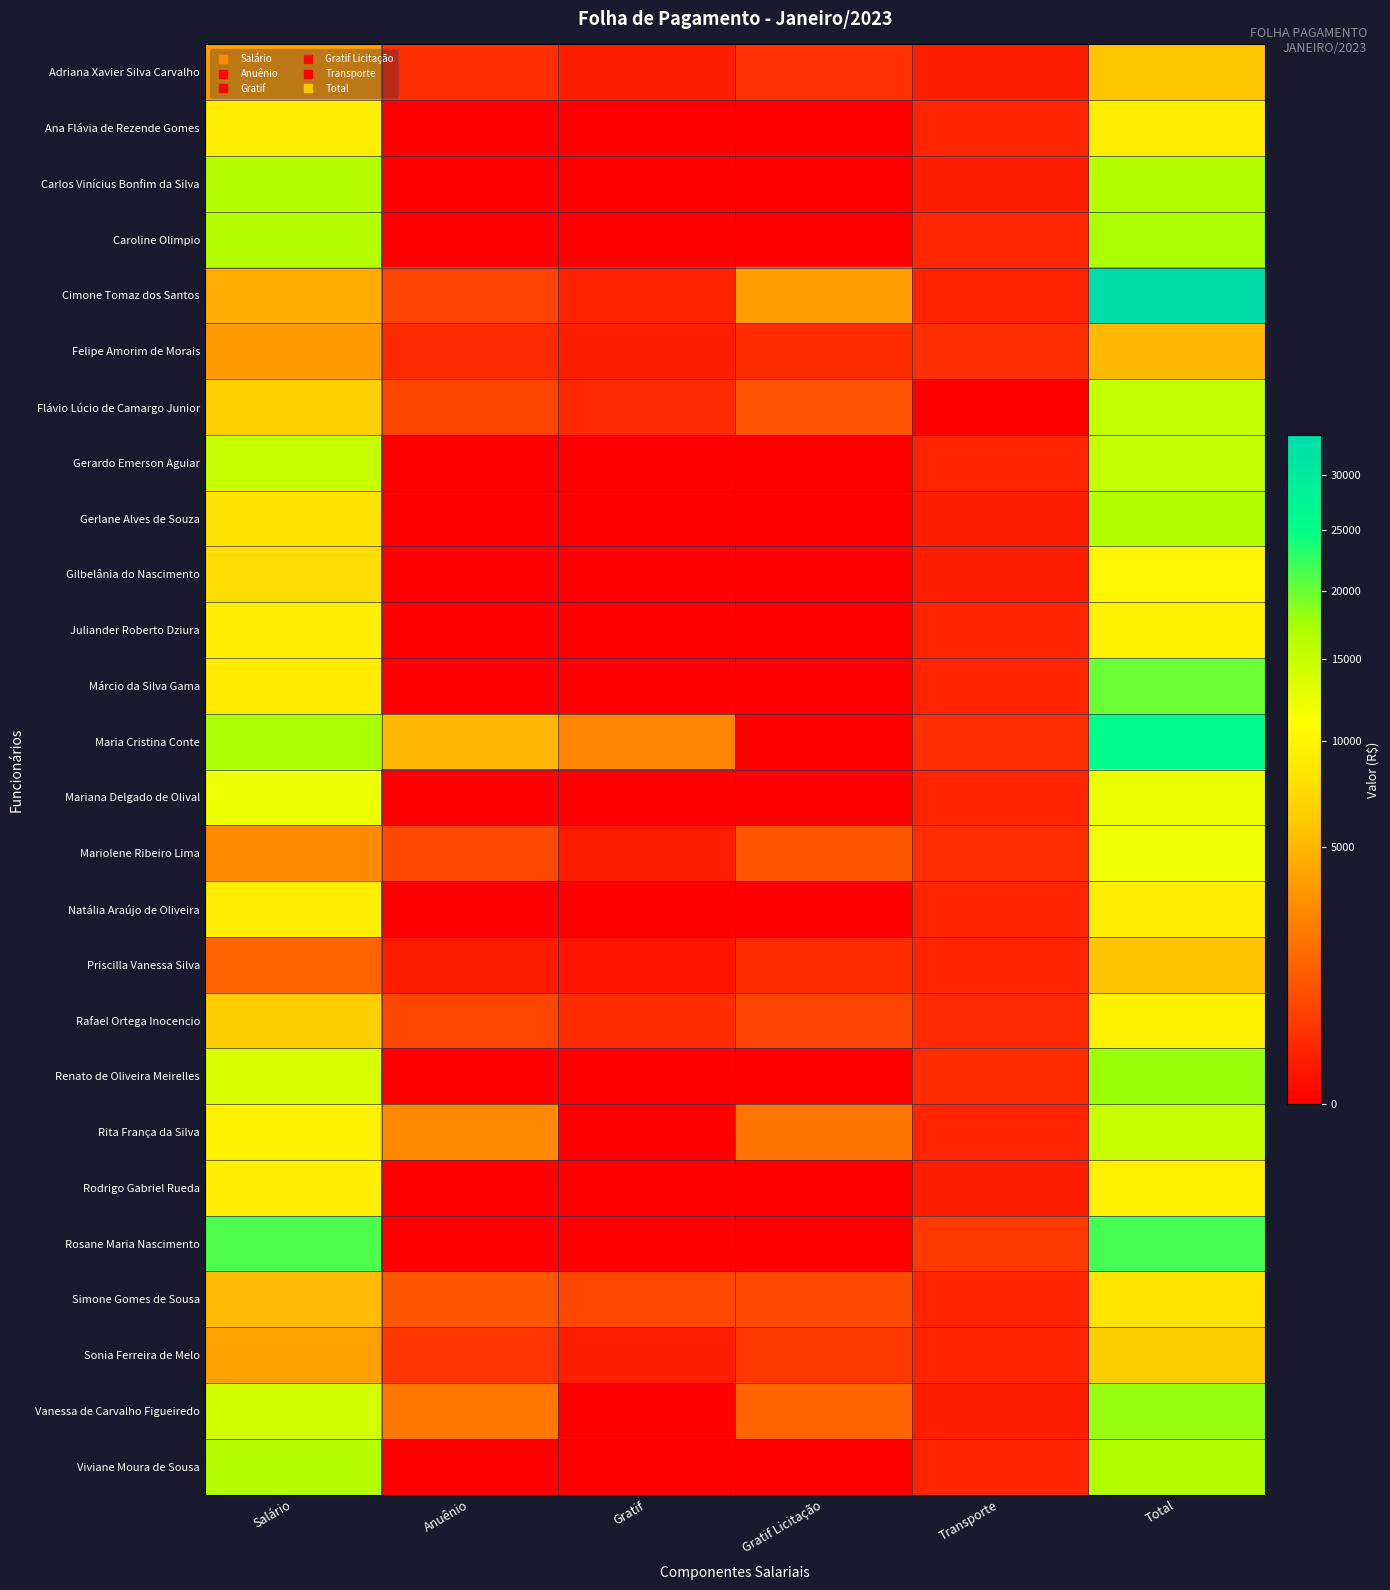

At Gratif, list the series in order from smallest to largest.

Ana Flávia de Rezende Gomes, Carlos Vinícius Bonfim da Silva, Caroline Olimpio, Gerardo Emerson Aguiar, Gerlane Alves de Souza, Gilbelânia do Nascimento, Juliander Roberto Dziura, Márcio da Silva Gama, Mariana Delgado de Olival, Natália Araújo de Oliveira, Renato de Oliveira Meirelles, Rita França da Silva, Rodrigo Gabriel Rueda, Rosane Maria Nascimento, Vanessa de Carvalho Figueiredo, Viviane Moura de Sousa, Priscilla Vanessa Silva, Mariolene Ribeiro Lima, Felipe Amorim de Morais, Adriana Xavier Silva Carvalho, Sonia Ferreira de Melo, Cimone Tomaz dos Santos, Flávio Lúcio de Camargo Junior, Rafael Ortega Inocencio, Simone Gomes de Sousa, Maria Cristina Conte